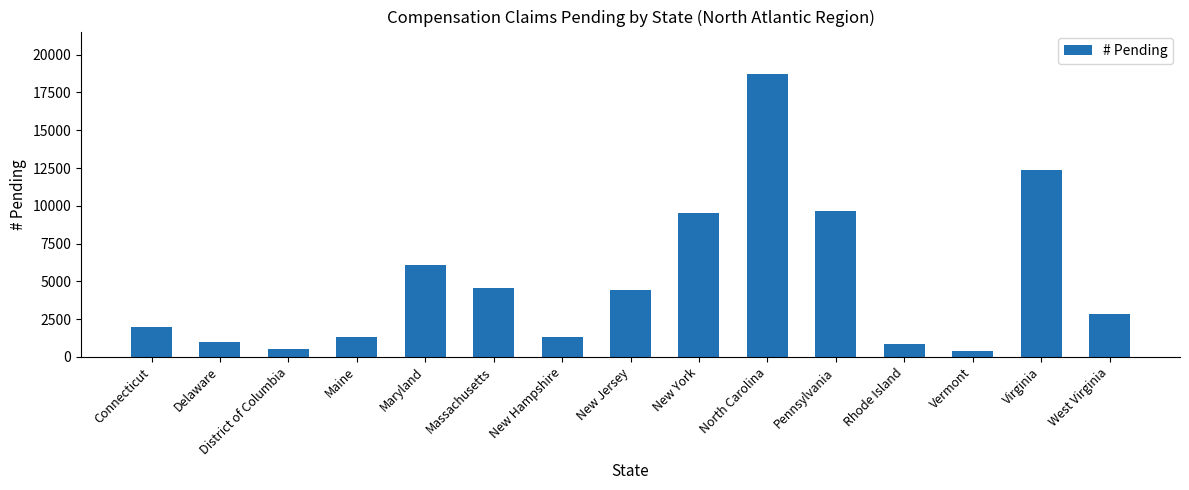

How many data points does each series have?

15